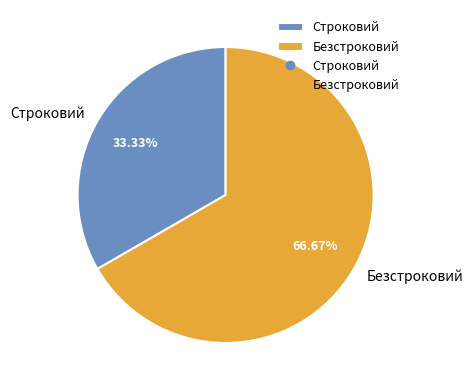

To the nearest percent, what percentage of the pie is Строковий?

33%